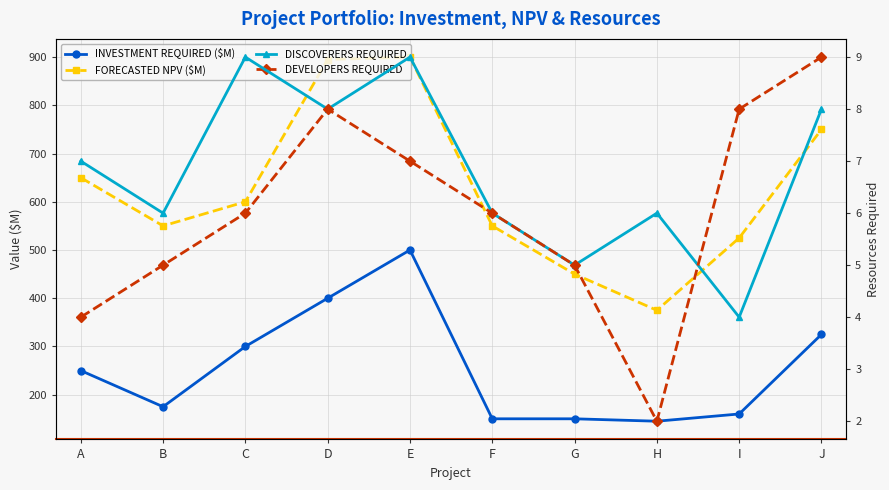

Reading left to right, transcribe all the data shown in this chart.

INVESTMENT REQUIRED ($M): 250	175	300	400	500	150	150	145	160	325
FORECASTED NPV ($M): 650	550	600	895	900	550	450	375	525	750
DISCOVERERS REQUIRED: 7	6	9	8	9	6	5	6	4	8
DEVELOPERS REQUIRED: 4	5	6	8	7	6	5	2	8	9